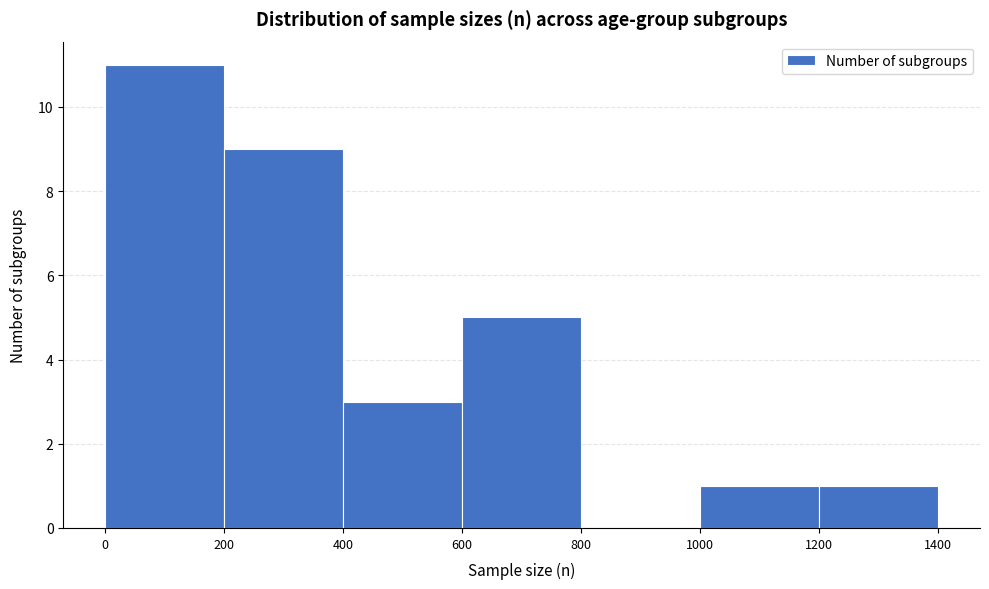

What is the height of the bar covering 400 to 600 on the x-axis? The values are not printed on the chart, so give them approximately, as read against the axis.

3